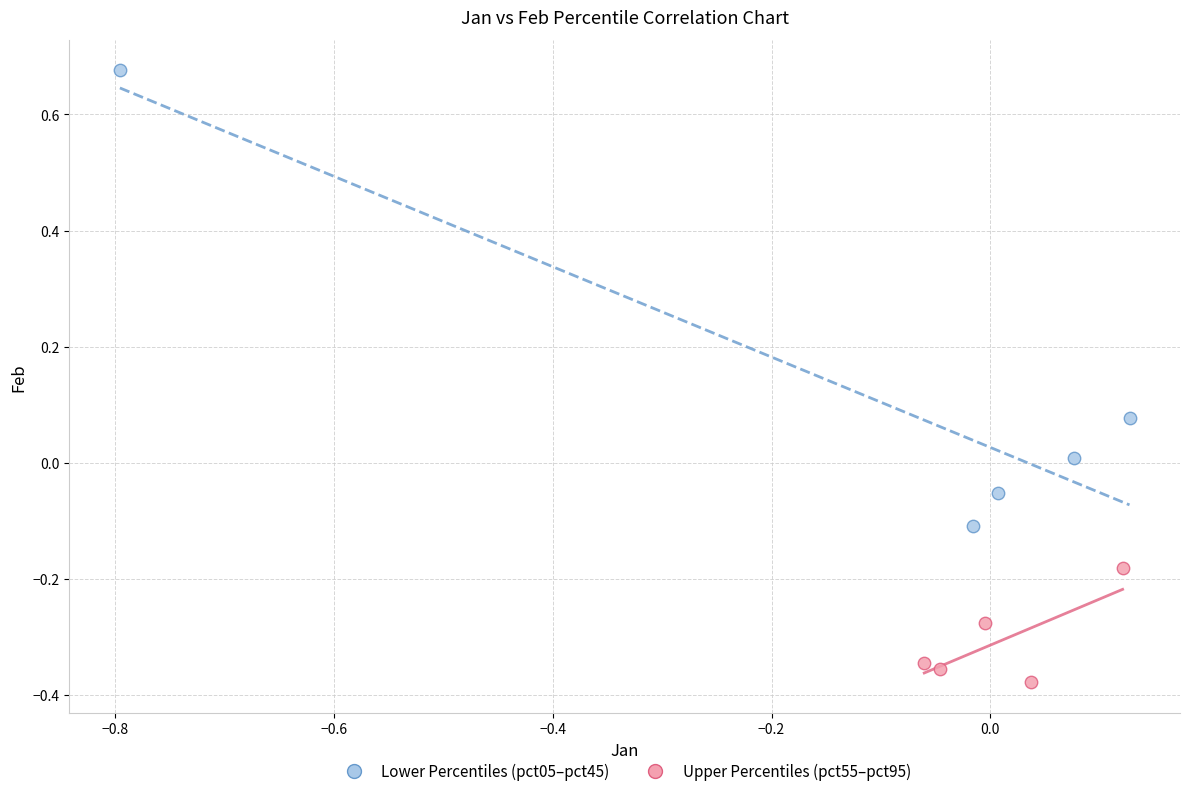

Which series has the largest Y range (max minus min)?

Lower Percentiles (pct05–pct45)